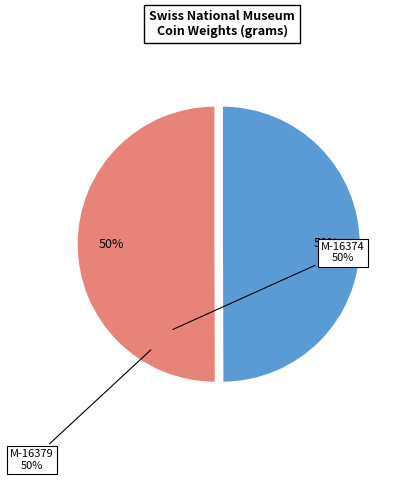

Do M-16374 and M-16379 together represent more than half of the pie?

Yes